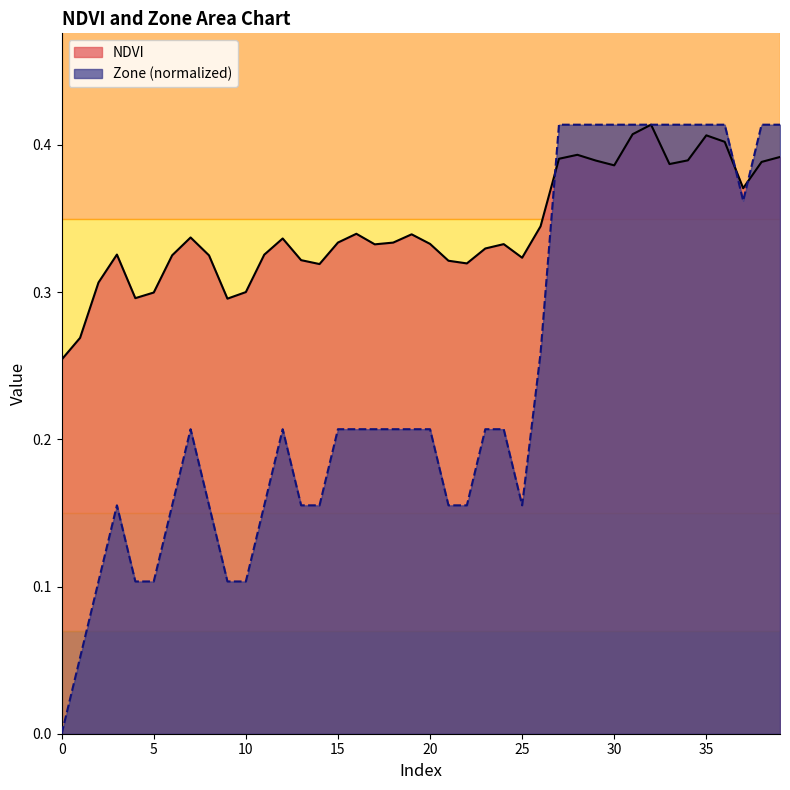

What is the difference between the maximum and minimum values in the Zone series?

0.4